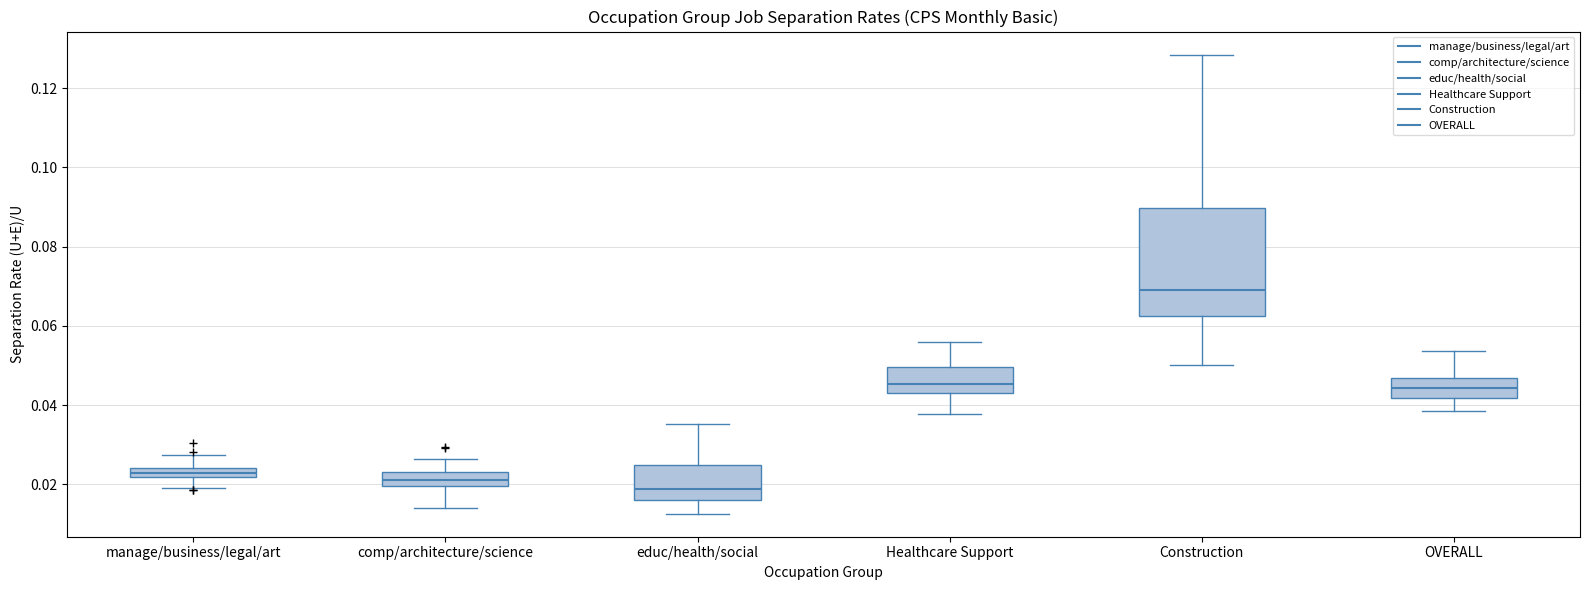

Which box has the lowest median line?

educ/health/social